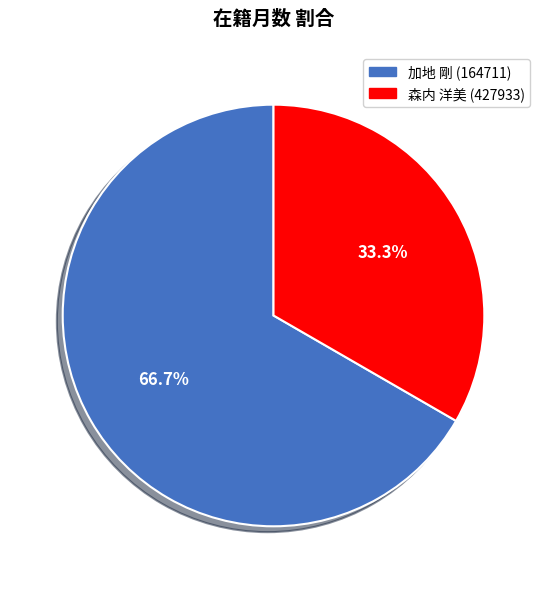

The 森内 洋美 (427933) slice represents 21% of the pie. True or false?

False